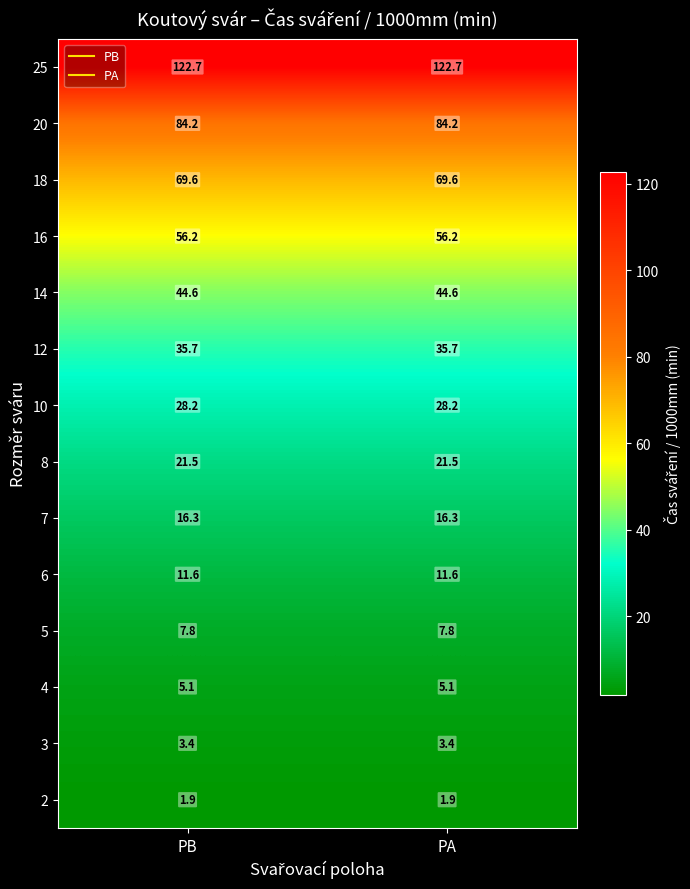

Which series has the largest total across all categories?

25